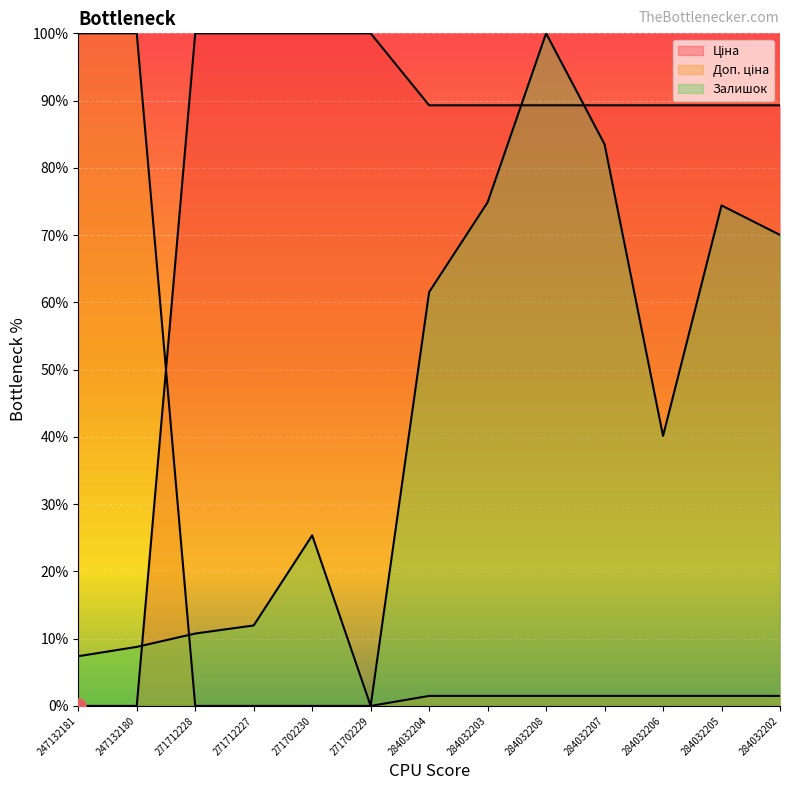

Which series has the widest spread of Y values?

Ціна